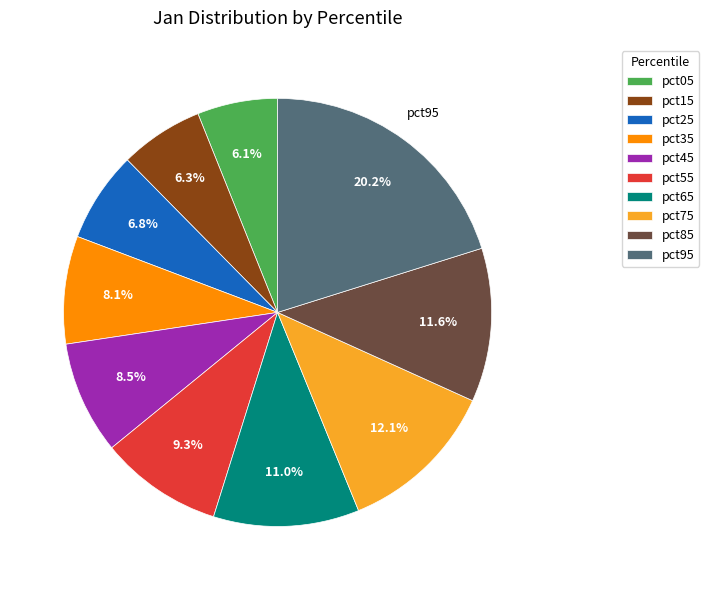

Is there a majority slice in this chart?

No